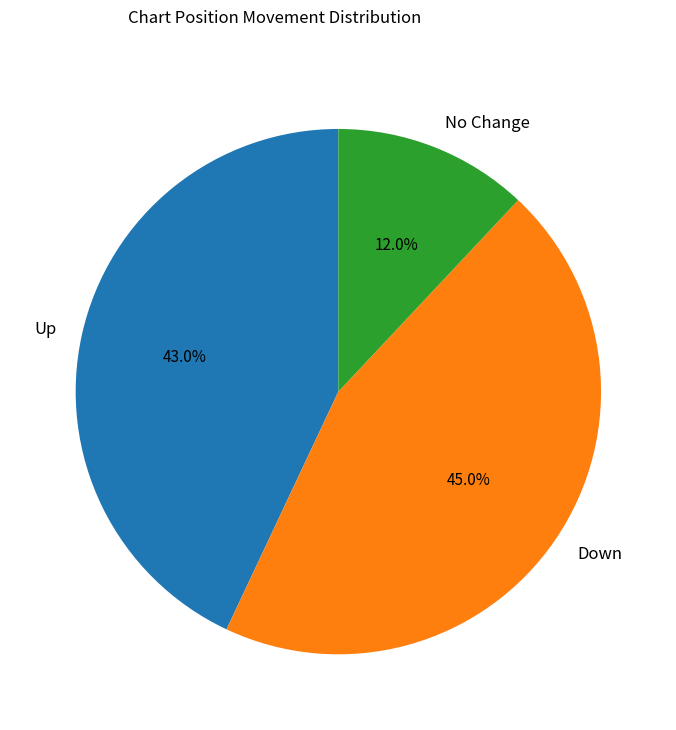

Is there any slice that represents more than half of the pie?

No